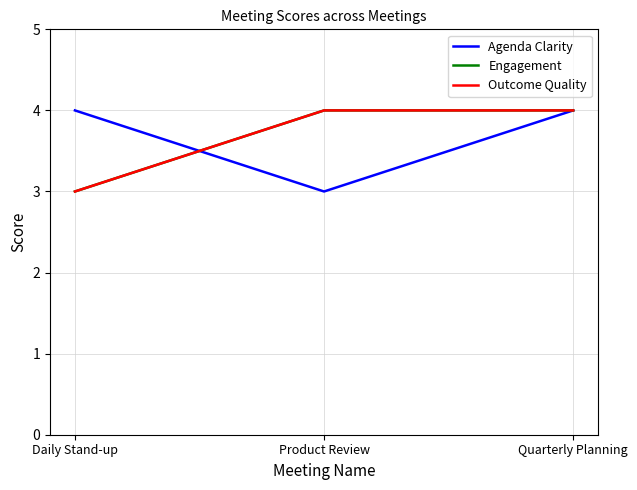

Where is Agenda Clarity nearest to the value 3?

Product Review